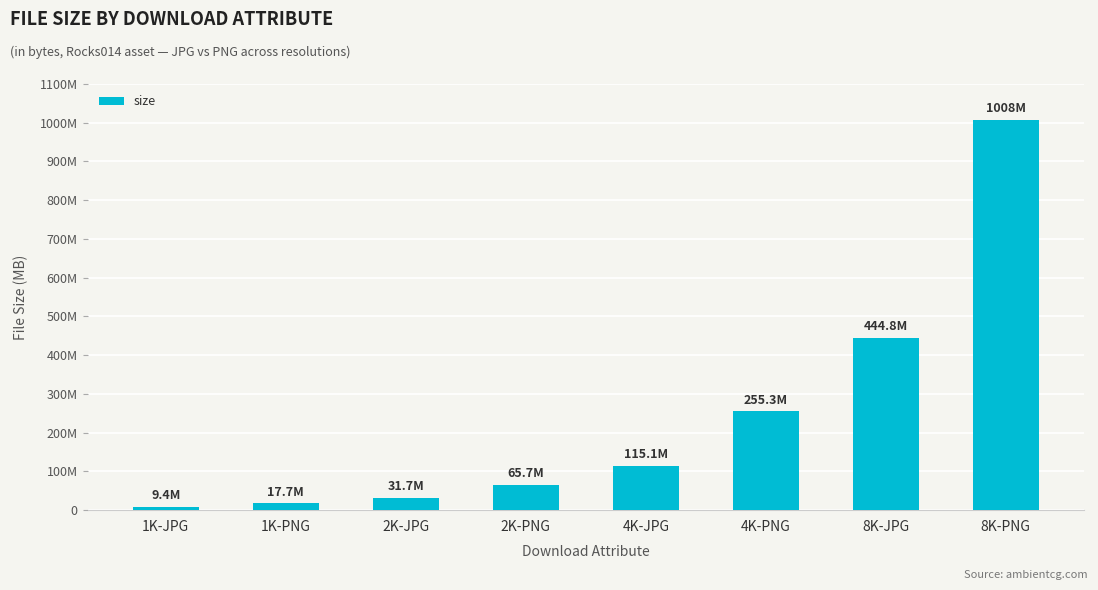

At which label does the data first exceed 115135787?

4K-PNG